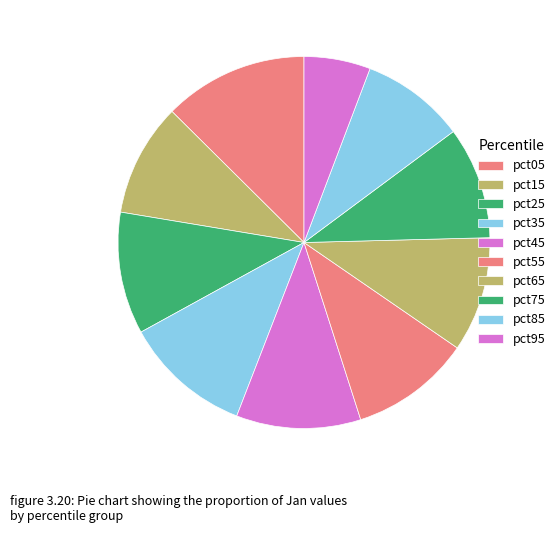

Does any single category account for the majority?

No